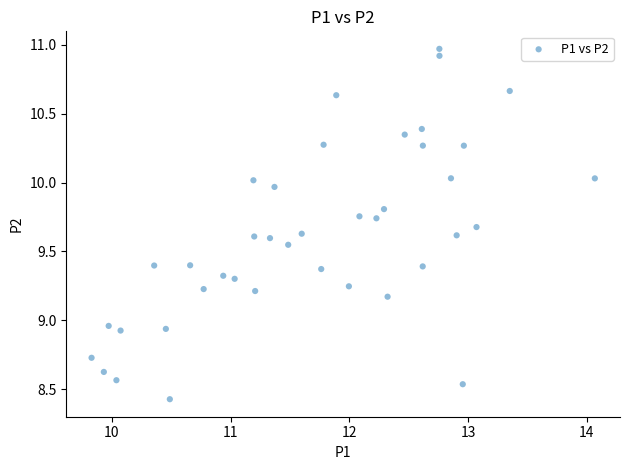

What is the range of X values (max minus min)?

4.2